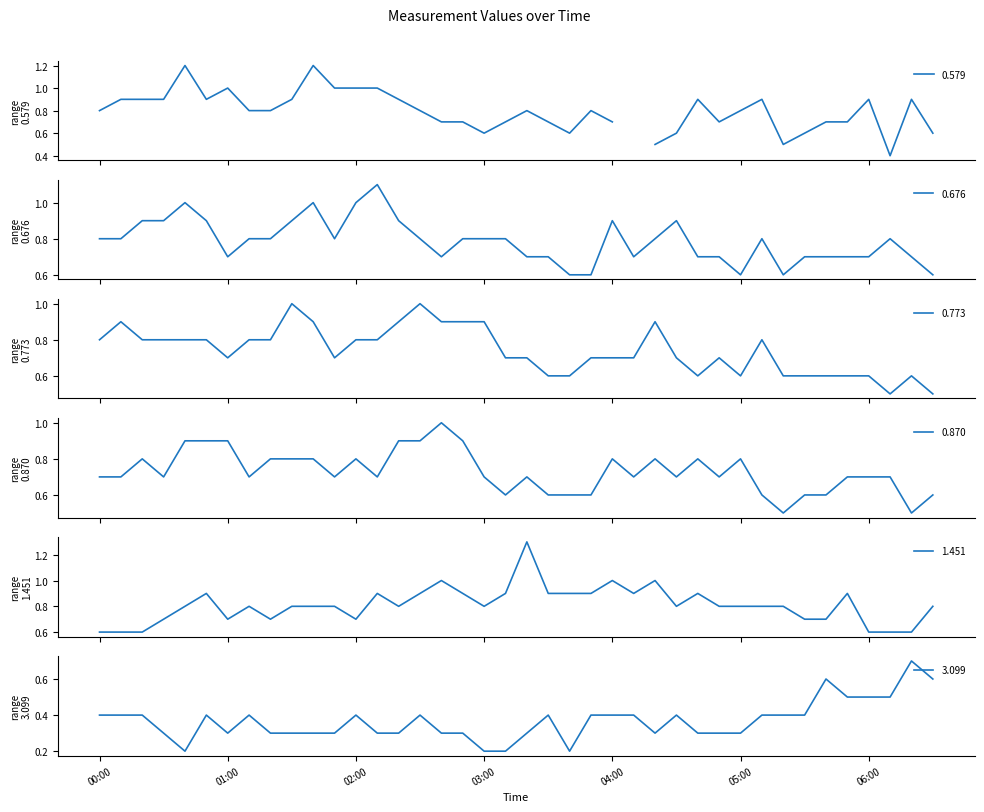

Count the 3.099 values in the range 0 to 1.

40